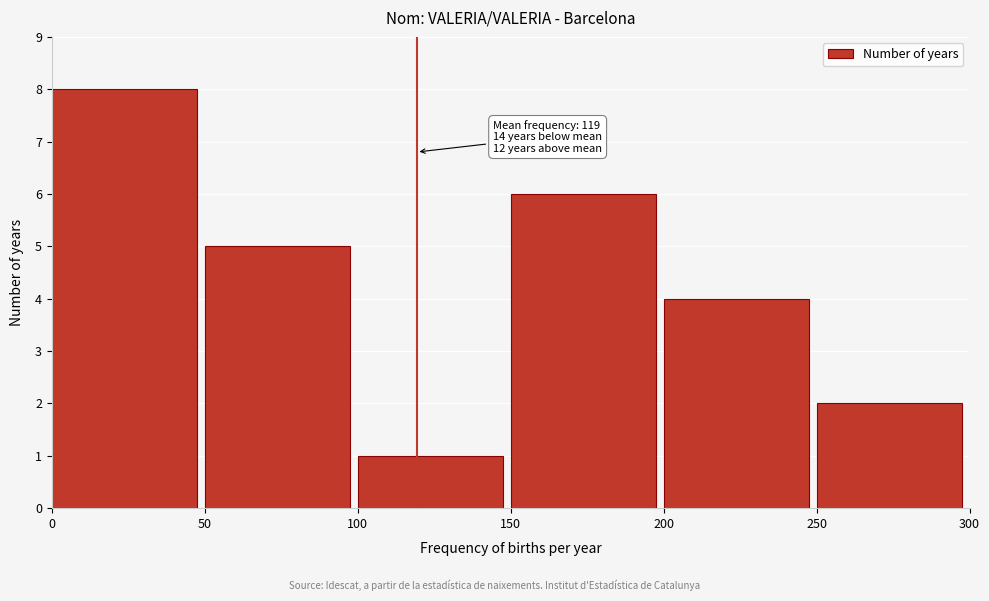

Reading left to right, list all the values displayed in this chart.

0=8	50=5	100=1	150=6	200=4	250=2